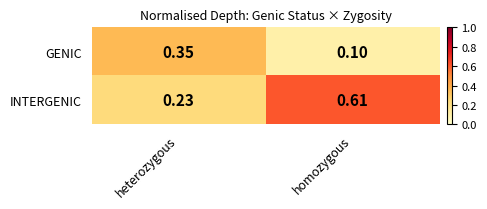

Rank the series by their average value, from highest to lowest.

INTERGENIC, GENIC